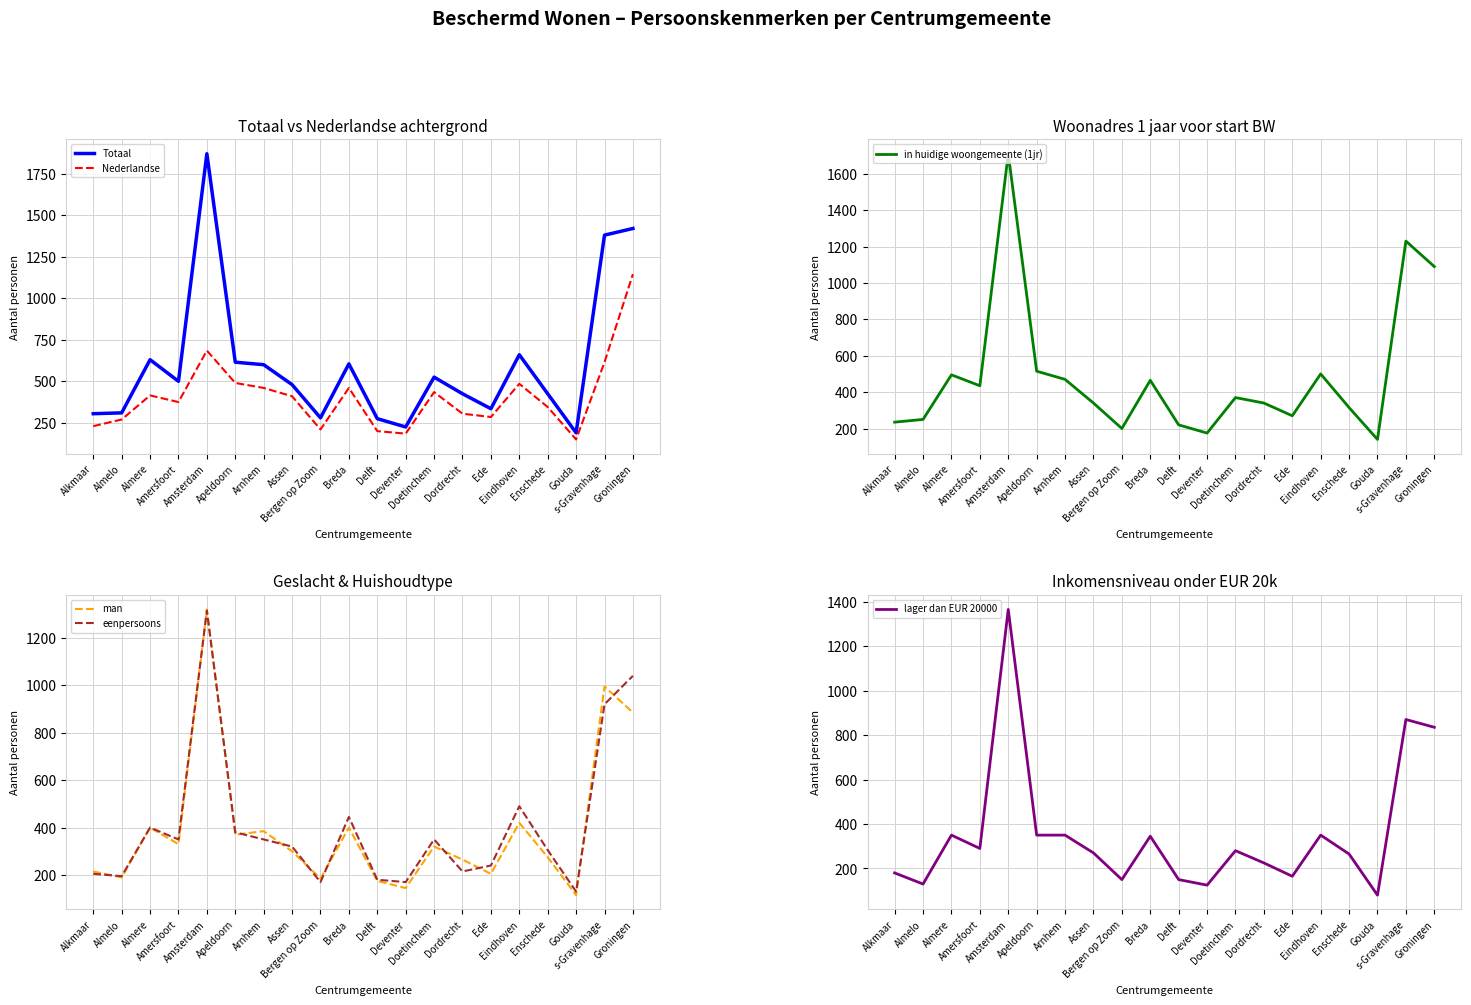

True or false: in huidige woongemeente (1jr) and lager dan EUR 20000 intersect in this chart.

False